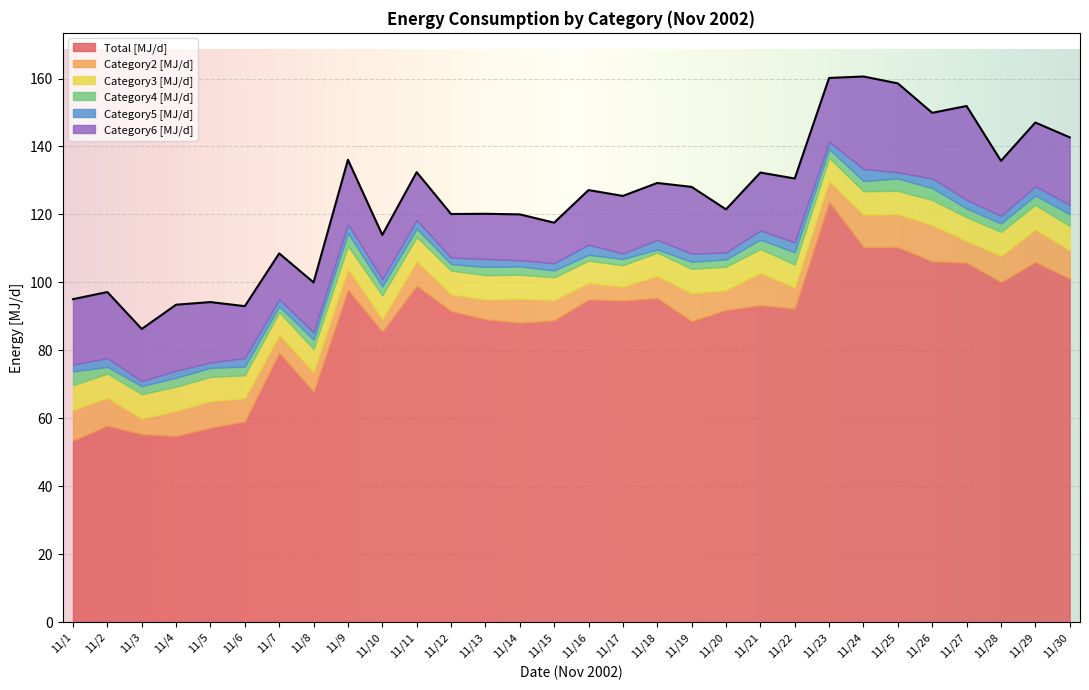

Reading right to left, transcribe all the data shown in this chart.

Total [MJ/d]: 11/30=101.1	11/29=106.0	11/28=100.1	11/27=105.8	11/26=106.2	11/25=110.4	11/24=110.4	11/23=123.7	11/22=92.3	11/21=93.3	11/20=91.9	11/19=88.6	11/18=95.4	11/17=94.6	11/16=95.0	11/15=88.8	11/14=88.1	11/13=89.1	11/12=91.5	11/11=99.0	11/10=85.5	11/9=97.8	11/8=67.8	11/7=79.3	11/6=59.1	11/5=57.2	11/4=54.8	11/3=55.4	11/2=57.9	11/1=53.5
Category2 [MJ/d]: 11/30=8.4	11/29=9.6	11/28=7.7	11/27=6.4	11/26=10.7	11/25=9.7	11/24=9.5	11/23=6.1	11/22=6.2	11/21=9.6	11/20=5.8	11/19=8.3	11/18=6.5	11/17=4.0	11/16=4.8	11/15=6.0	11/14=7.1	11/13=5.8	11/12=4.9	11/11=7.2	11/10=3.7	11/9=6.1	11/8=5.8	11/7=5.2	11/6=6.8	11/5=7.8	11/4=7.4	11/3=4.6	11/2=8.2	11/1=9.0
Category3 [MJ/d]: 11/30=7.1	11/29=7.2	11/28=7.1	11/27=7.0	11/26=7.4	11/25=6.9	11/24=6.9	11/23=6.8	11/22=6.8	11/21=7.0	11/20=6.9	11/19=7.2	11/18=6.9	11/17=6.3	11/16=6.6	11/15=6.8	11/14=7.1	11/13=7.2	11/12=7.0	11/11=7.1	11/10=6.9	11/9=6.7	11/8=6.8	11/7=6.7	11/6=6.8	11/5=7.1	11/4=7.1	11/3=7.2	11/2=7.1	11/1=7.2
Category4 [MJ/d]: 11/30=3.4	11/29=2.8	11/28=2.5	11/27=2.6	11/26=3.5	11/25=3.7	11/24=3.0	11/23=2.6	11/22=3.6	11/21=2.8	11/20=2.1	11/19=2.1	11/18=0.9	11/17=1.9	11/16=1.7	11/15=2.0	11/14=2.5	11/13=2.4	11/12=1.9	11/11=2.5	11/10=2.7	11/9=3.8	11/8=2.8	11/7=1.7	11/6=2.6	11/5=2.7	11/4=2.6	11/3=2.4	11/2=2.0	11/1=4.0
Category5 [MJ/d]: 11/30=2.8	11/29=2.7	11/28=2.2	11/27=2.6	11/26=2.8	11/25=1.8	11/24=3.6	11/23=2.1	11/22=2.9	11/21=2.7	11/20=2.0	11/19=2.4	11/18=2.9	11/17=1.6	11/16=3.0	11/15=2.1	11/14=1.8	11/13=2.3	11/12=1.9	11/11=2.4	11/10=2.2	11/9=2.6	11/8=2.2	11/7=2.1	11/6=2.5	11/5=1.6	11/4=2.1	11/3=1.5	11/2=2.6	11/1=2.0
Category6 [MJ/d]: 11/30=19.9	11/29=18.8	11/28=16.2	11/27=27.6	11/26=19.3	11/25=26.2	11/24=27.2	11/23=18.8	11/22=18.8	11/21=17.1	11/20=12.7	11/19=19.6	11/18=16.7	11/17=17.0	11/16=16.0	11/15=11.9	11/14=13.5	11/13=13.3	11/12=12.8	11/11=14.1	11/10=13.0	11/9=18.9	11/8=14.7	11/7=13.5	11/6=15.3	11/5=17.8	11/4=19.4	11/3=15.3	11/2=19.4	11/1=19.3